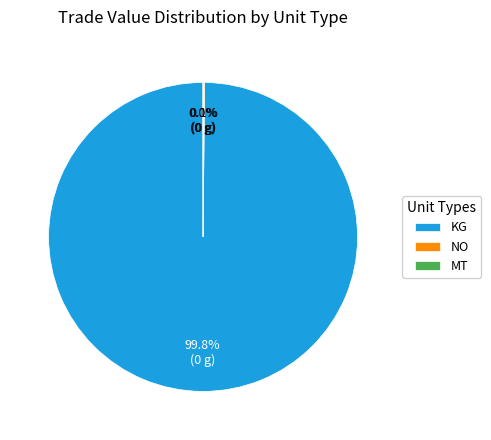

Which slice is the largest?

KG